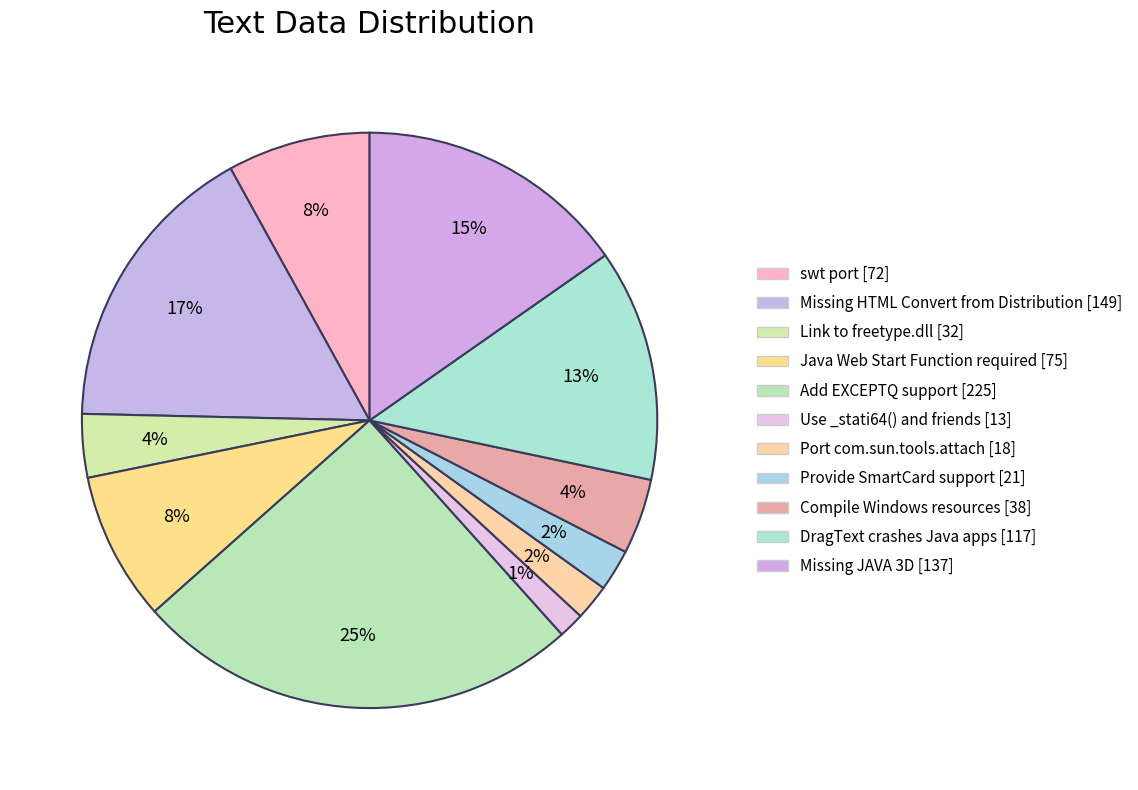

To the nearest percent, what percentage of the pie is Missing HTML Convert from Distribution?

17%